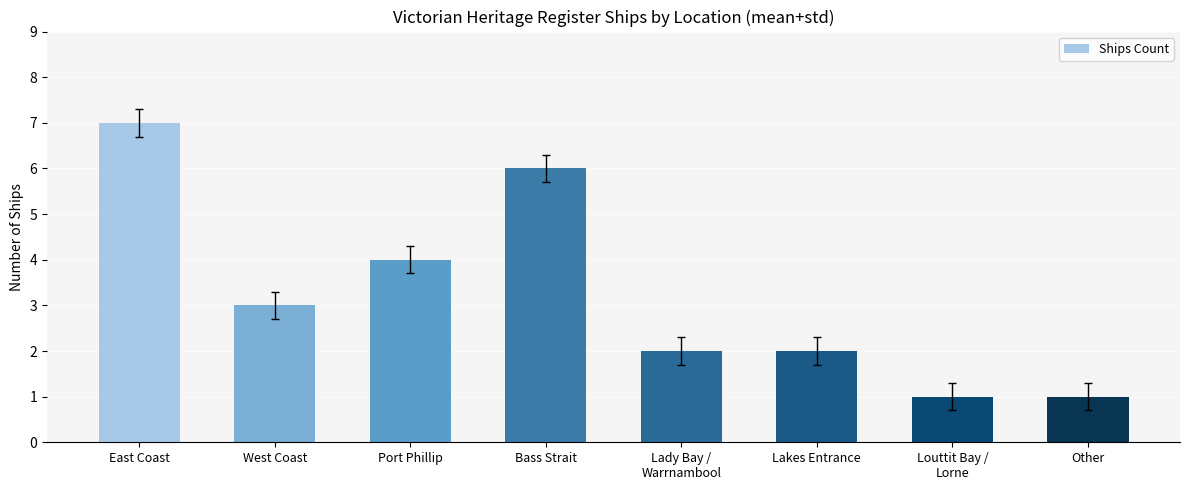

Are the bars horizontal?

No